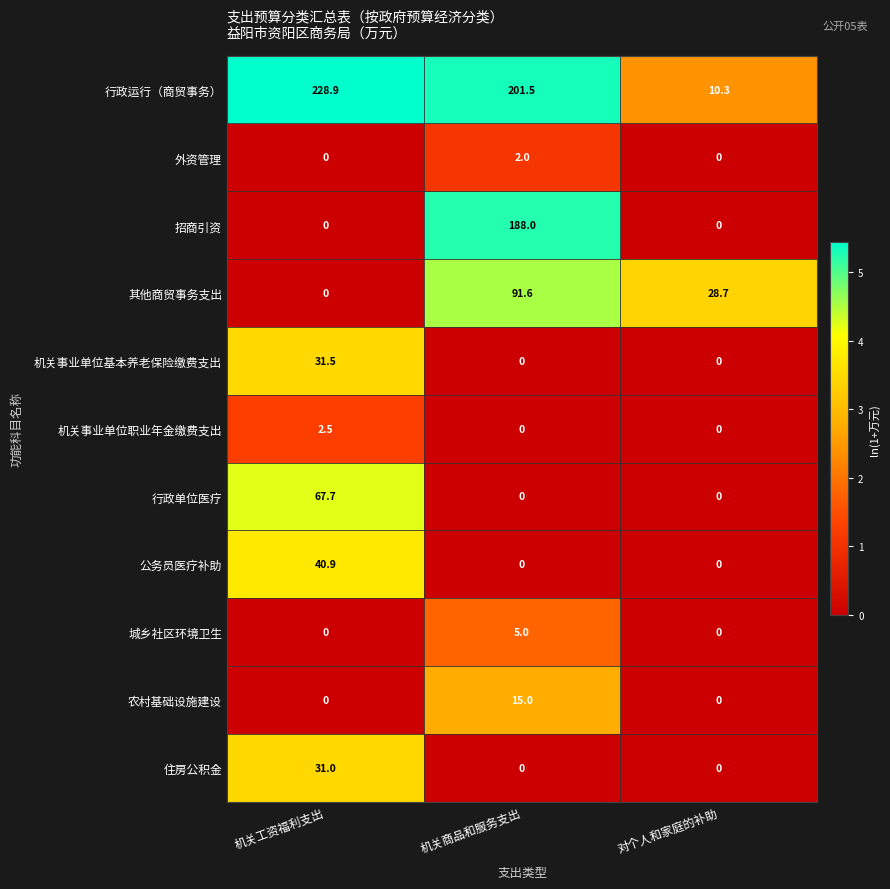

What is the highest value of the 行政单位医疗 series?

67.7